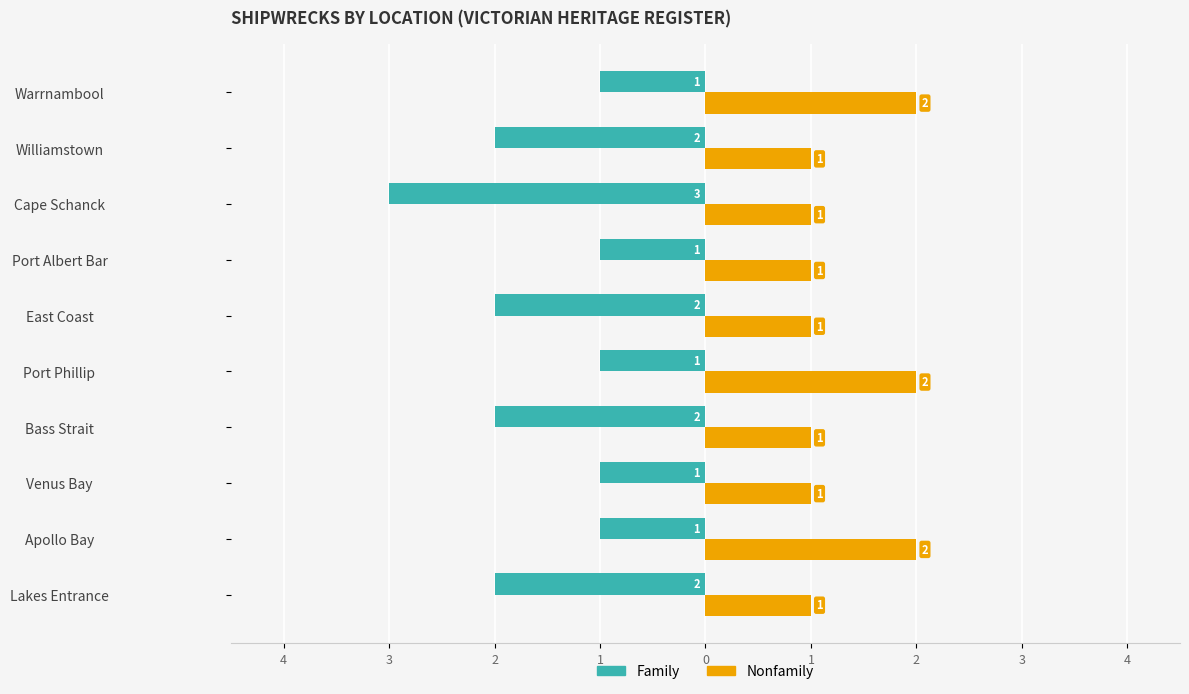

What is the value of the Nonfamily bar at the 9th from the left?

1